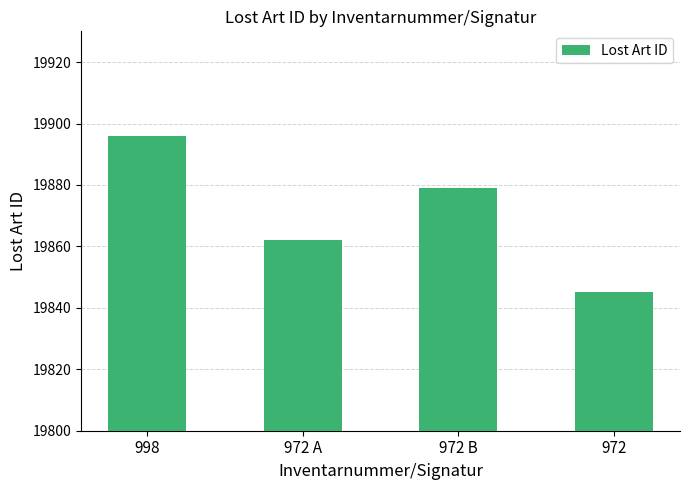

Reading left to right, what are all the values shown in this chart?

19896	19862	19879	19845